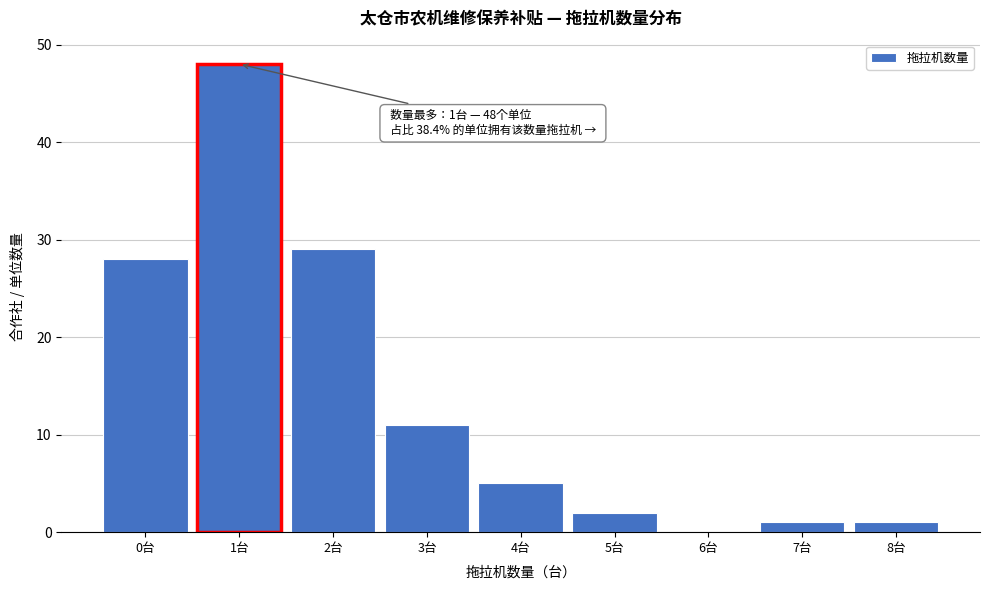

Reading left to right, transcribe all the data shown in this chart.

0台=28	1台=48	2台=29	3台=11	4台=5	5台=2	6台=0	7台=1	8台=1